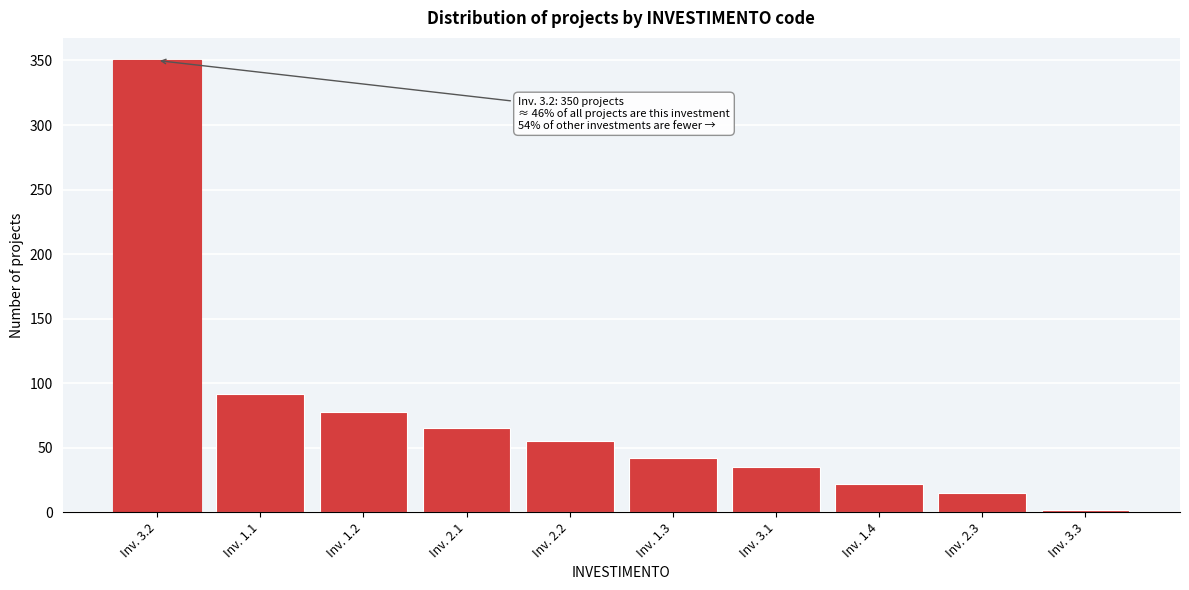

Reading right to left, what are all the values shown in this chart?

2	15	22	35	42	55	65	78	92	350